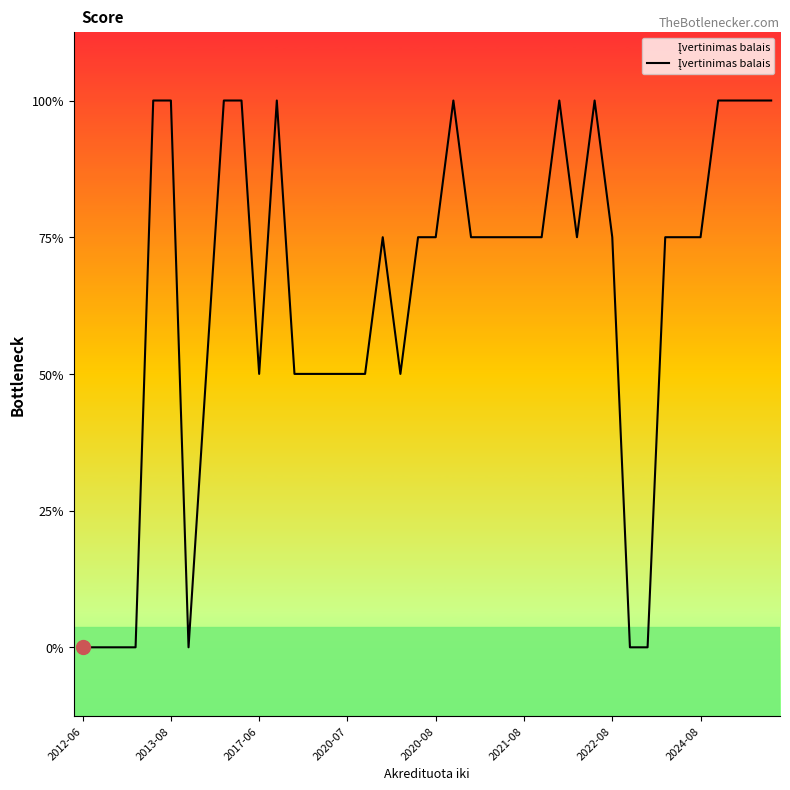

Is this an area chart (filled region under the line)?

No